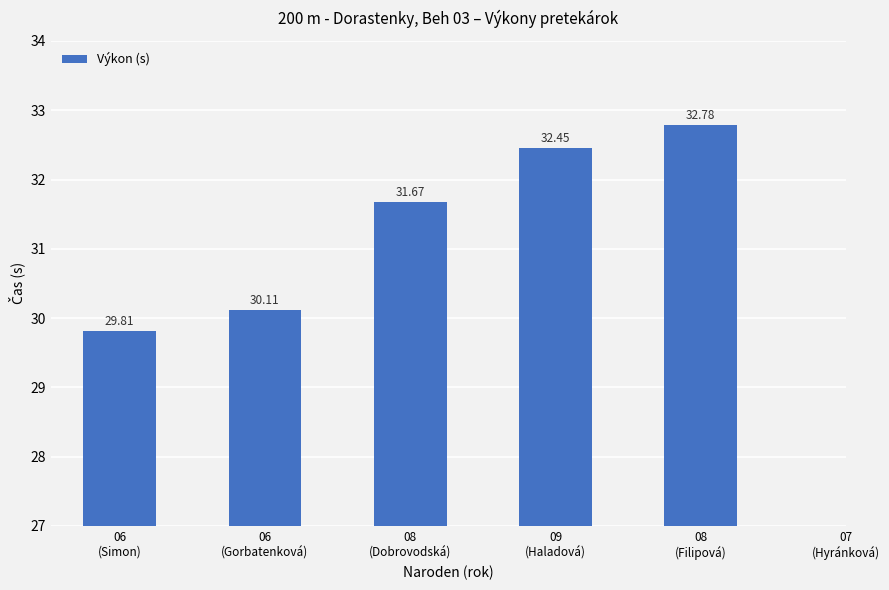

What is the label of the 2nd bar from the left?

06
(Gorbatenková)